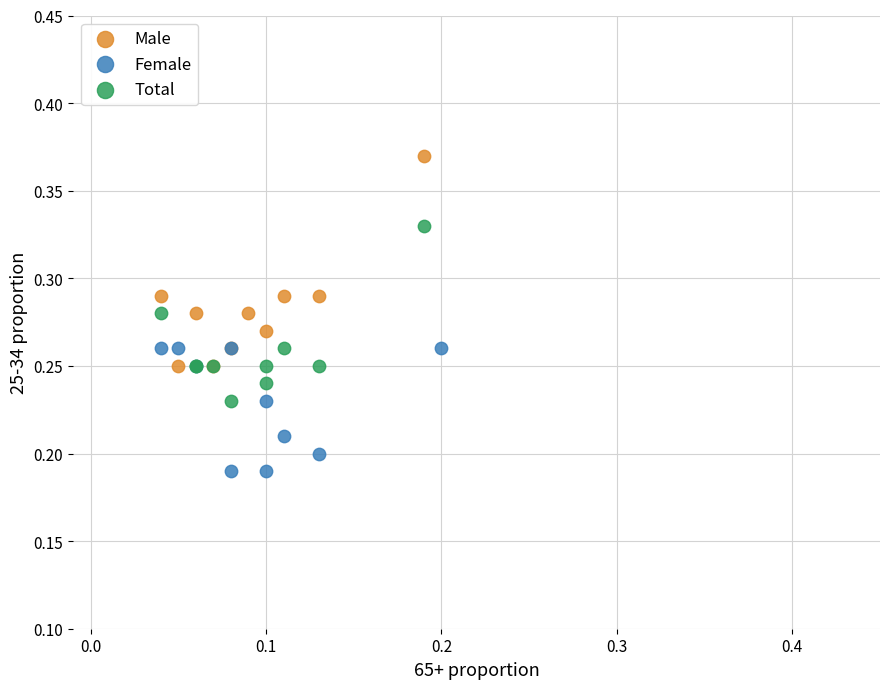

Which series has the largest Y range (max minus min)?

Male